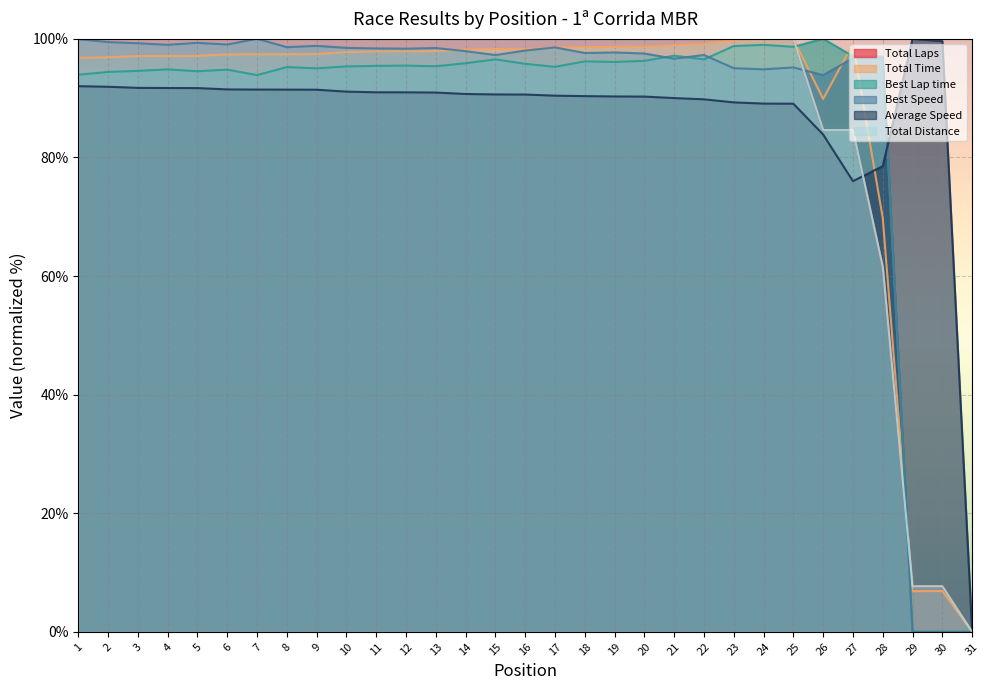

Reading left to right, extract all data points from this chart.

Total Laps: 100.0	100.0	100.0	100.0	100.0	100.0	100.0	100.0	100.0	100.0	100.0	100.0	100.0	100.0	100.0	100.0	100.0	100.0	100.0	100.0	100.0	100.0	100.0	100.0	100.0	84.6	84.6	61.5	7.7	7.7	0.0
Total Time: 96.8	96.9	97.1	97.1	97.1	97.4	97.4	97.4	97.4	97.8	97.9	97.9	97.9	98.2	98.3	98.3	98.5	98.6	98.6	98.7	98.9	99.2	99.8	100.0	100.0	89.9	99.2	69.8	6.9	6.9	0.0
Best Lap time: 93.9	94.4	94.6	94.8	94.5	94.8	93.9	95.2	95.0	95.3	95.4	95.5	95.4	95.9	96.5	95.8	95.3	96.2	96.1	96.3	97.2	96.5	98.8	99.0	98.6	100.0	97.1	97.0	0.0	0.0	0.0
Best Speed: 99.9	99.4	99.2	99.0	99.3	99.0	100.0	98.6	98.8	98.5	98.4	98.3	98.4	97.9	97.3	98.0	98.5	97.6	97.7	97.5	96.6	97.3	95.0	94.9	95.2	93.9	96.7	96.8	0.0	0.0	0.0
Average Speed: 92.0	91.9	91.7	91.7	91.7	91.5	91.4	91.4	91.4	91.1	91.0	91.0	90.9	90.7	90.6	90.6	90.4	90.3	90.3	90.3	90.0	89.8	89.3	89.1	89.1	83.9	76.0	78.5	100.0	99.6	0.0
Total Distance: 100.0	100.0	100.0	100.0	100.0	100.0	100.0	100.0	100.0	100.0	100.0	100.0	100.0	100.0	100.0	100.0	100.0	100.0	100.0	100.0	100.0	100.0	100.0	100.0	100.0	84.6	84.6	61.5	7.7	7.7	0.0